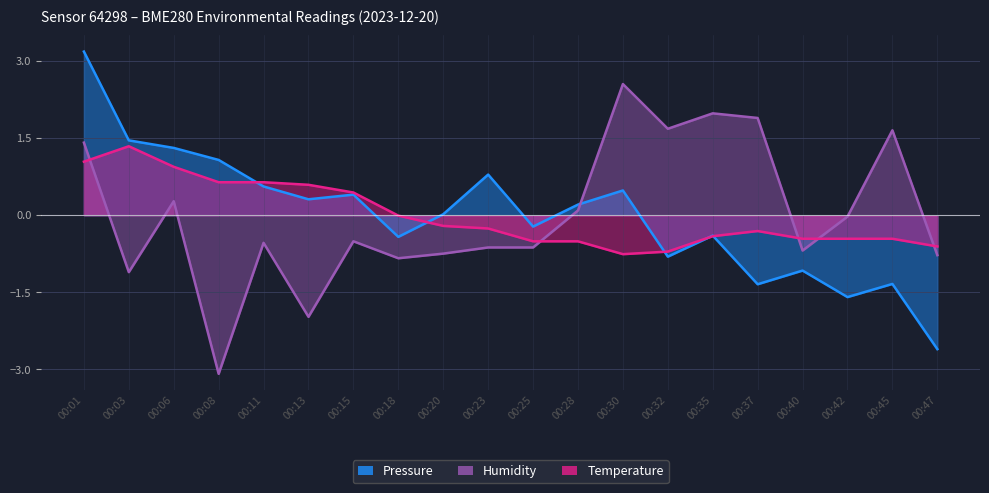

True or false: Humidity has a value of -0.9 at 00:40.

False